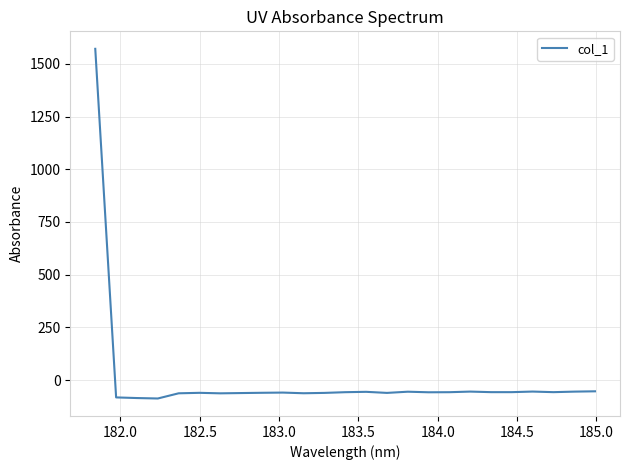

What is the difference between the maximum and minimum values?

1659.2